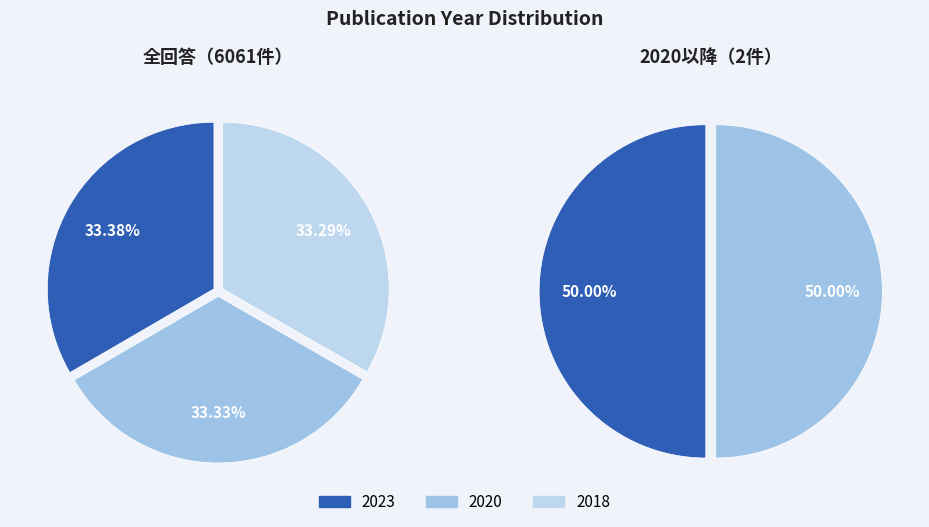

The 2020 slice represents 33% of the pie. True or false?

True